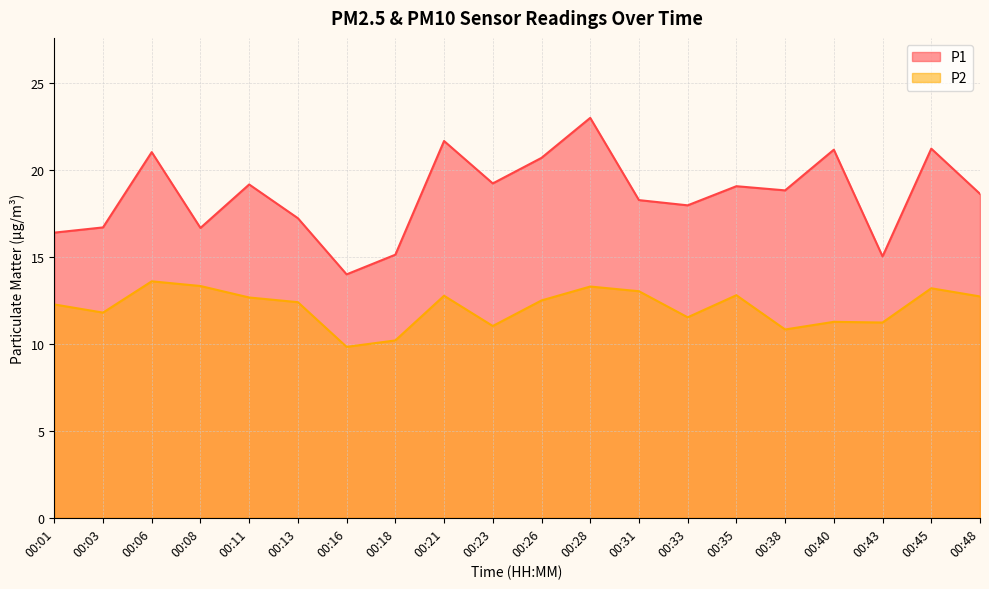

Which series has the widest spread of values?

P1